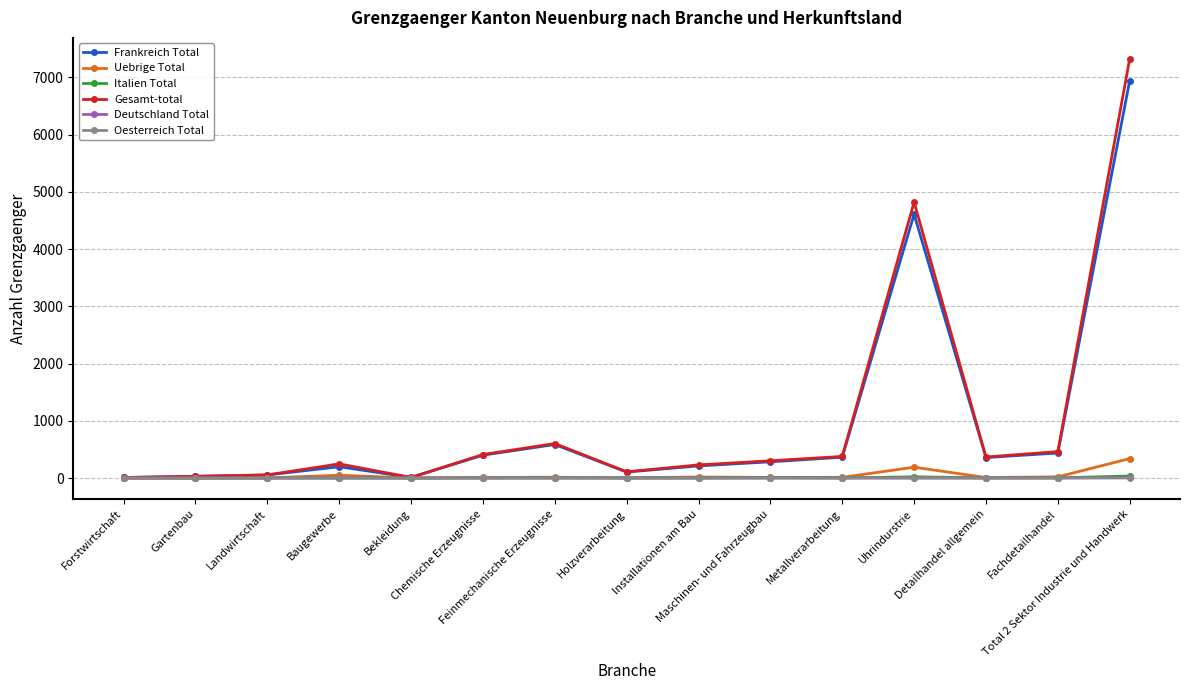

What is the greatest value displayed?

7322